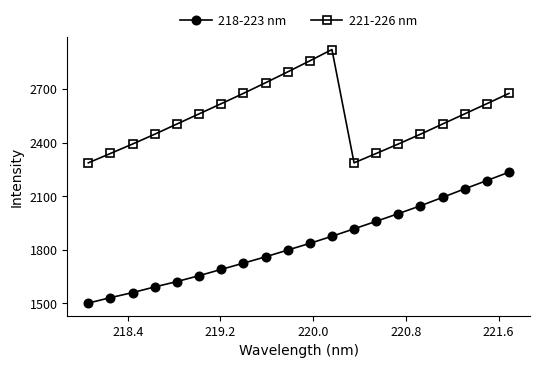

How many data points in 218-223 nm are above 1835?

10